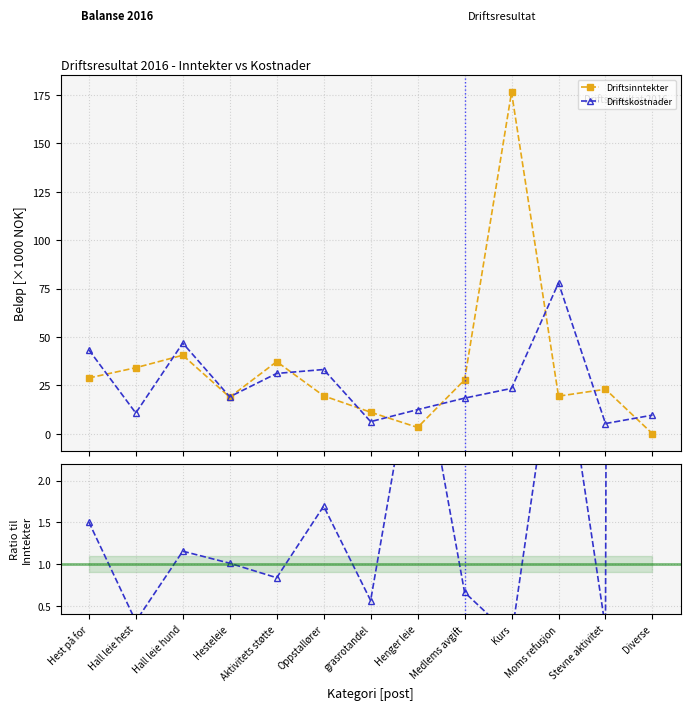

Which series has the widest spread of values?

Kostnader/Inntekter